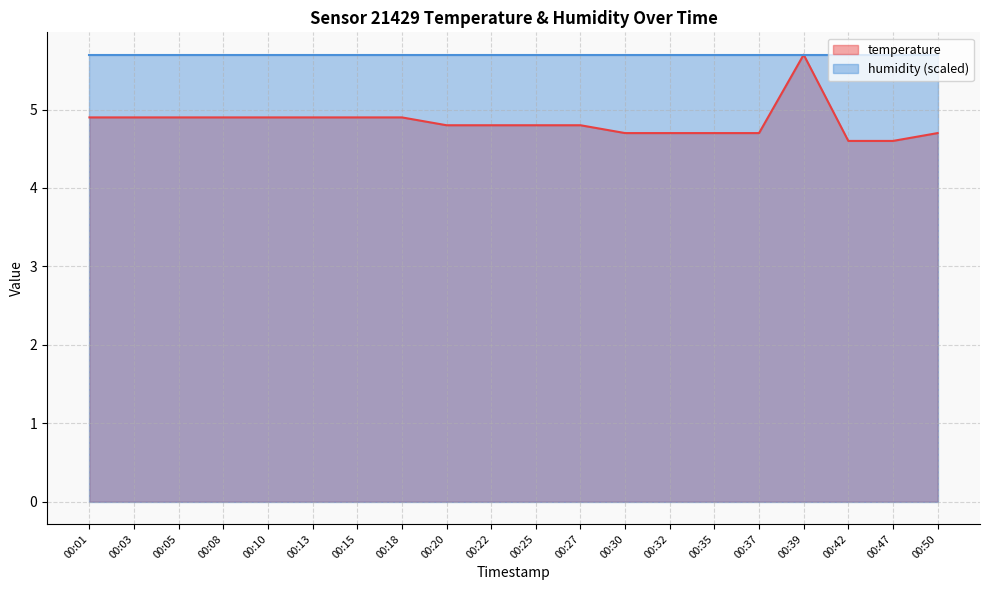

List the labels in order of value, largest first.

00:39, 00:01, 00:03, 00:05, 00:08, 00:10, 00:13, 00:15, 00:18, 00:20, 00:22, 00:25, 00:27, 00:30, 00:32, 00:35, 00:37, 00:50, 00:42, 00:47